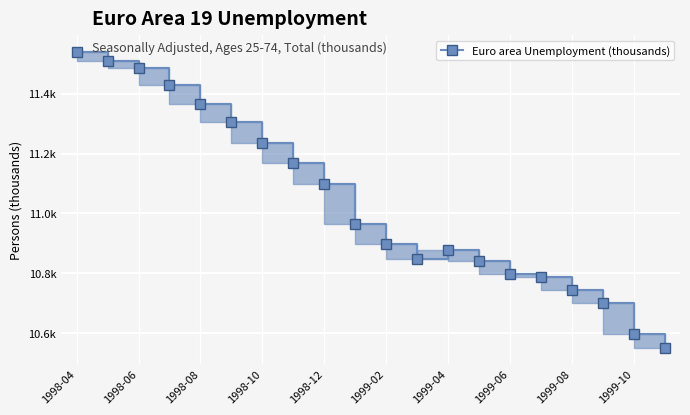

True or false: the data shows 18421.4 at 1998-12.

False